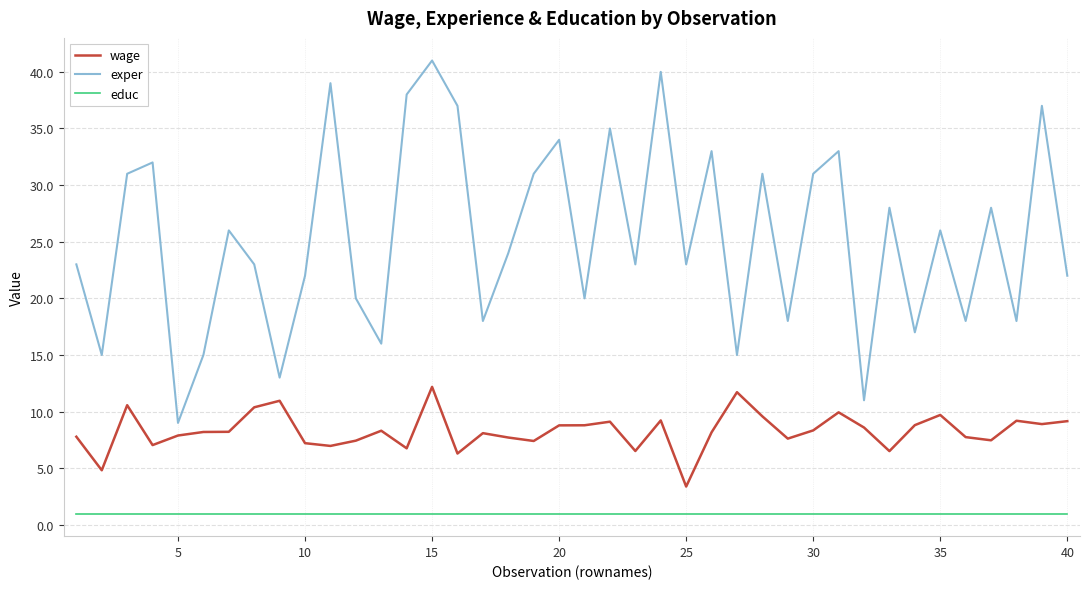

What is the average value of the educ series?

1.0